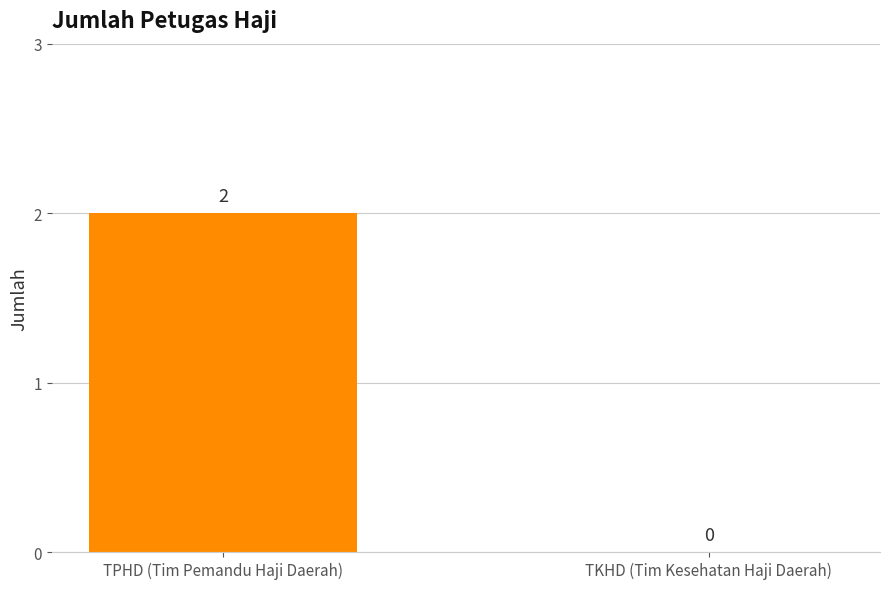

What is the change in value from TPHD (Tim Pemandu Haji Daerah) to TKHD (Tim Kesehatan Haji Daerah)?

-2